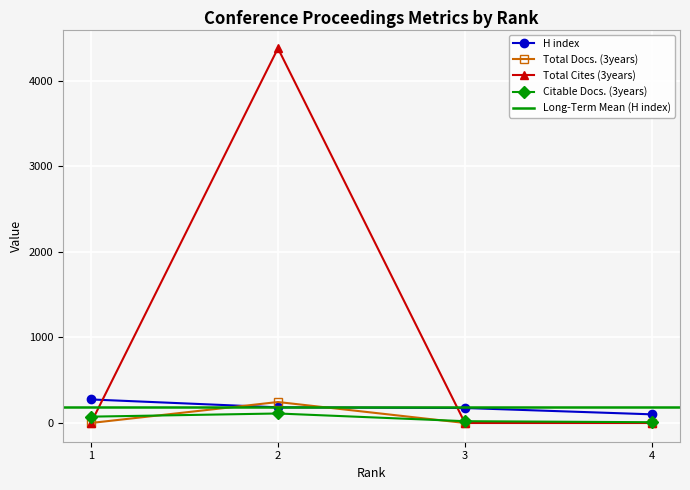

Which series ends up on top after the final intersection of Citable Docs. (3years) and Total Cites (3years)?

Citable Docs. (3years)